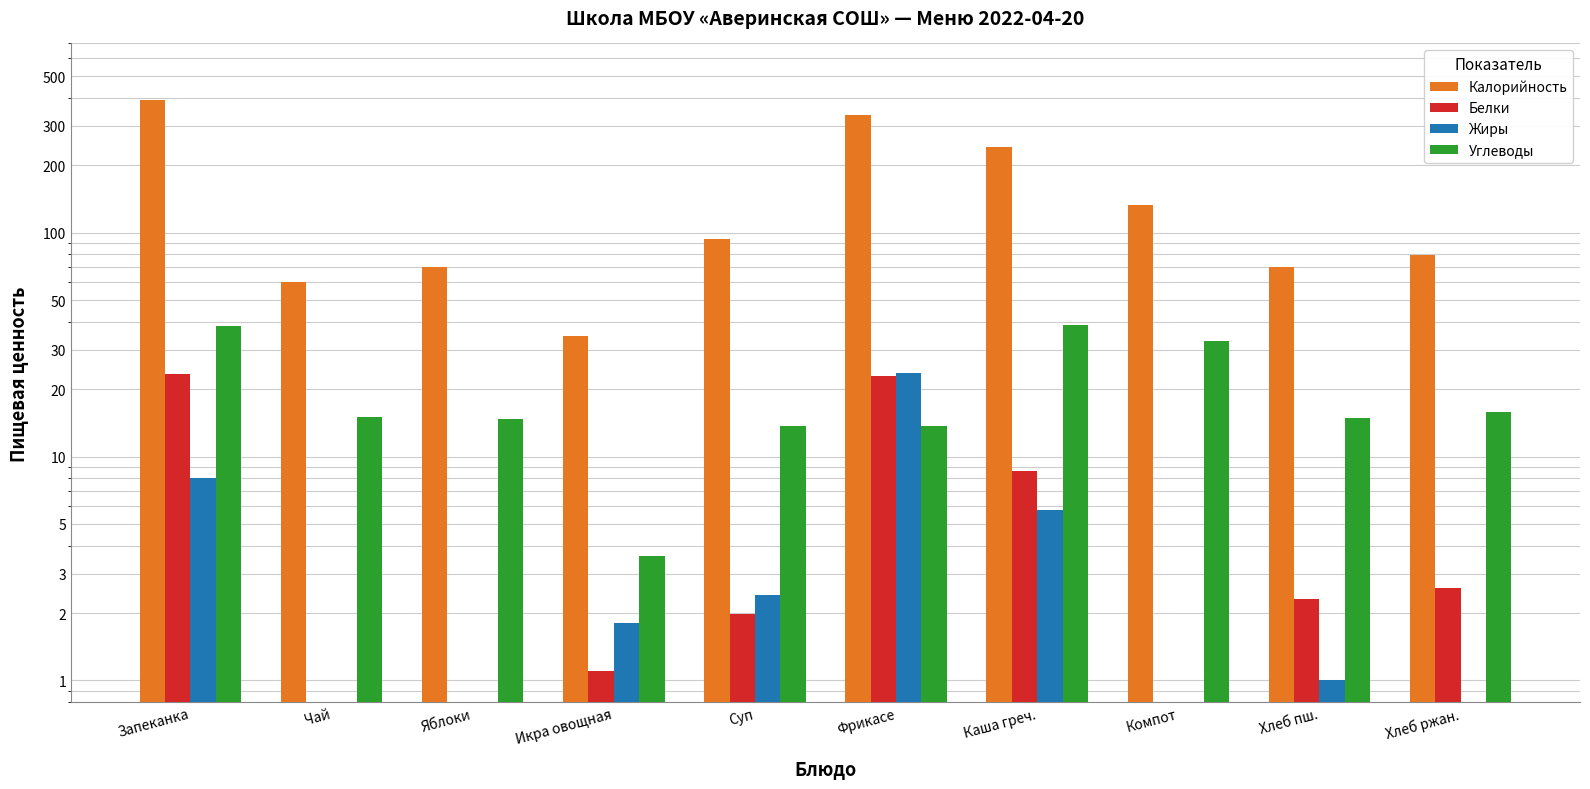

What position from the left is Икра овощная?

4